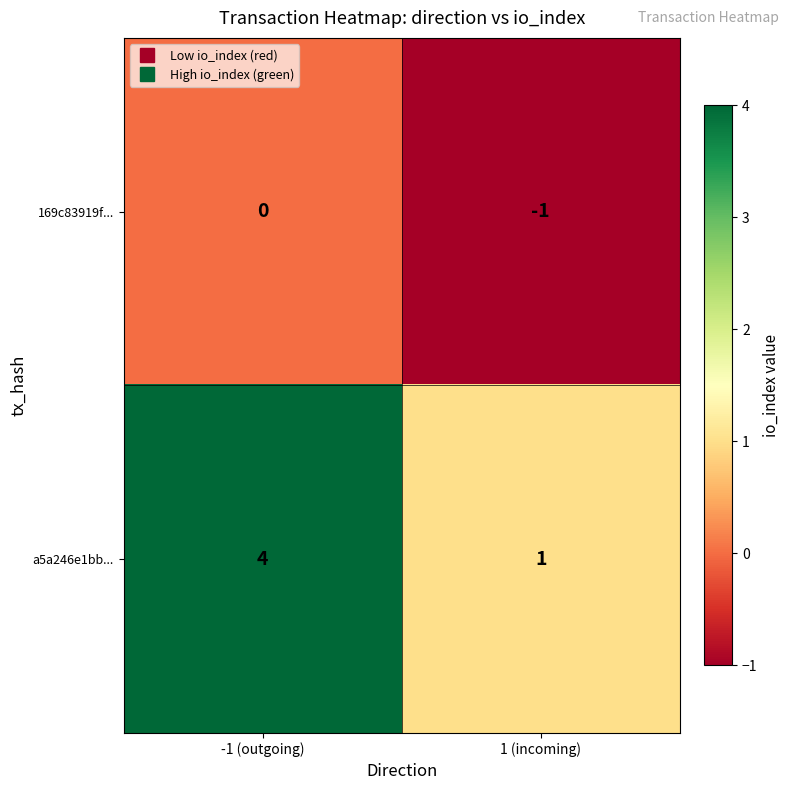

Which category has the lowest value in the a5a246e1bb... series?

1 (incoming)